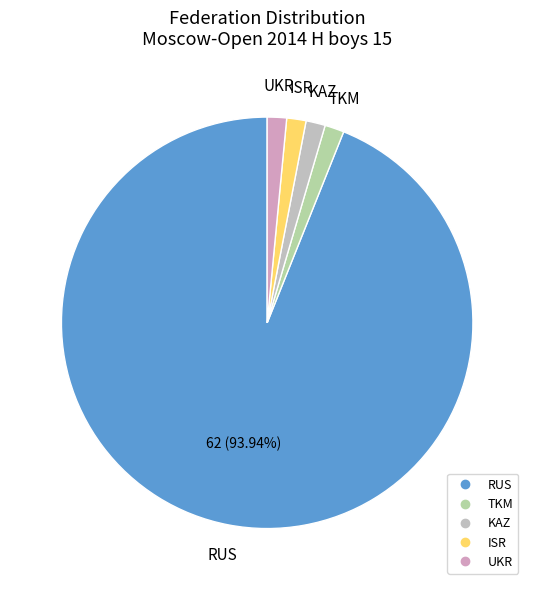

How many slices are in this pie chart?

5